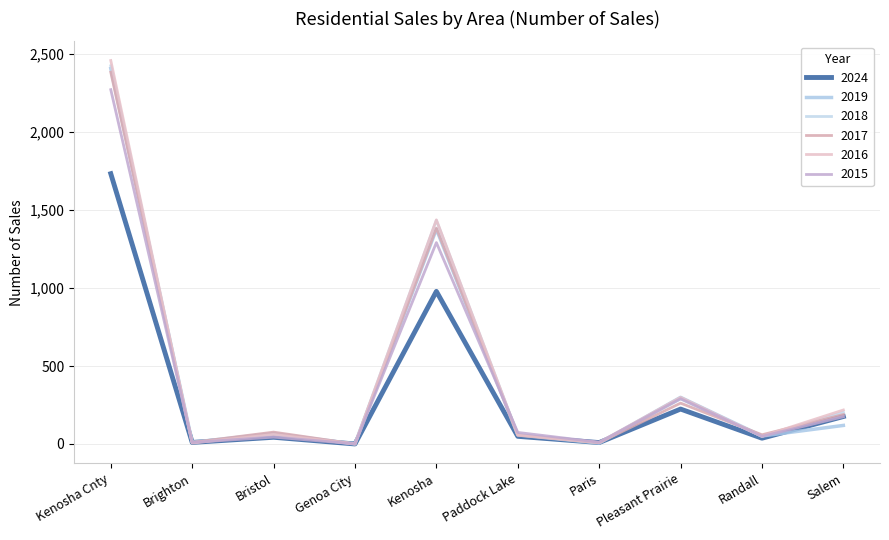

What are all the series names shown in the legend?

2024, 2019, 2018, 2017, 2016, 2015